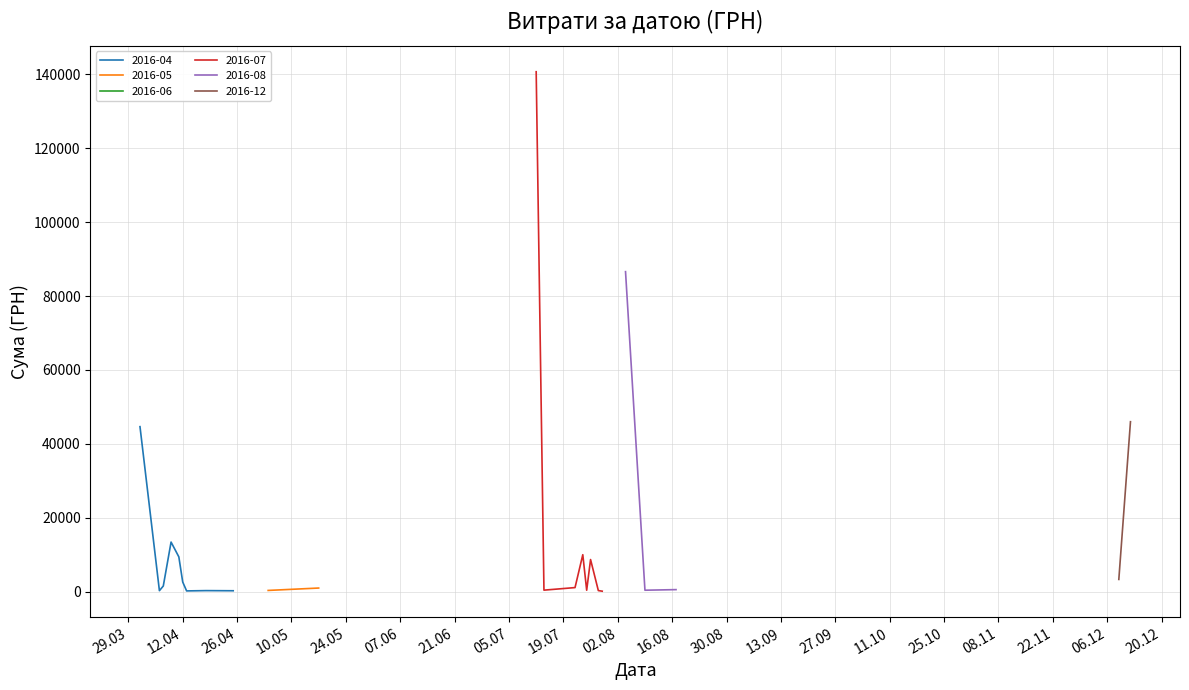

What is the average value?

14882.0